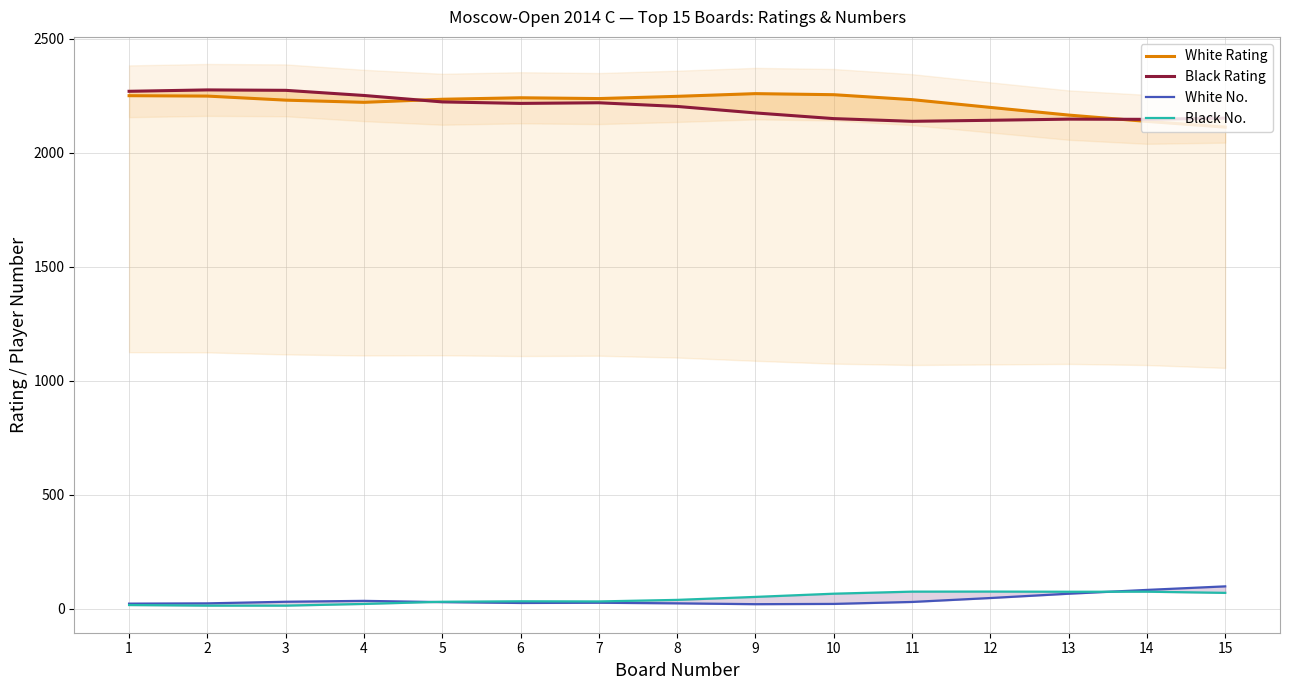

True or false: Black No. and Black Rating intersect in this chart.

False